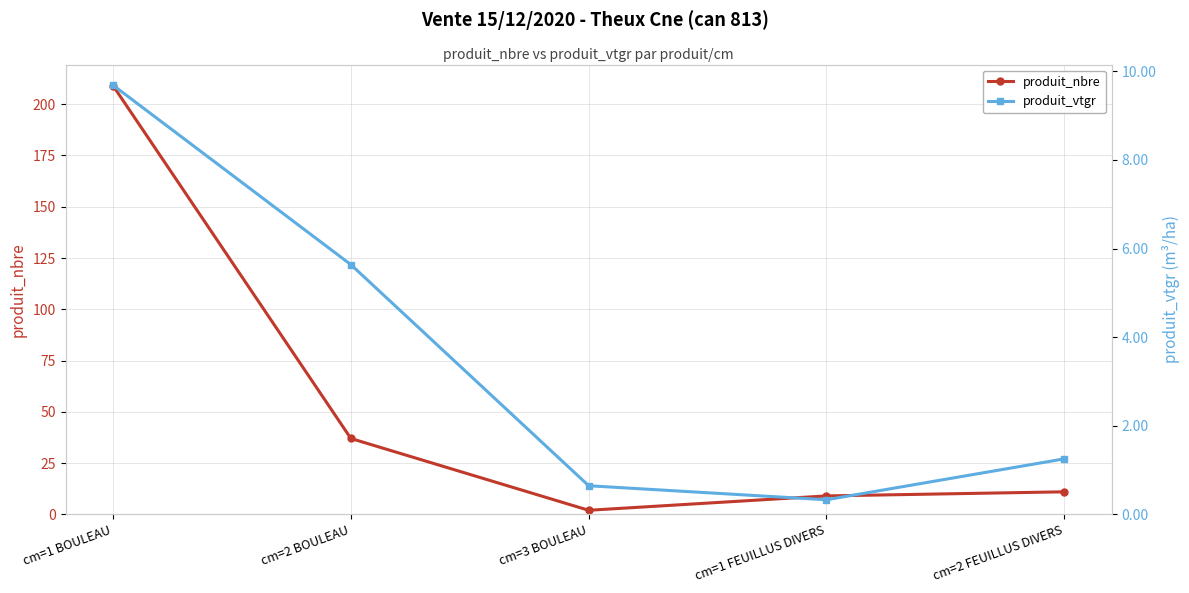

What is the highest value of the produit_vtgr series?

9.7